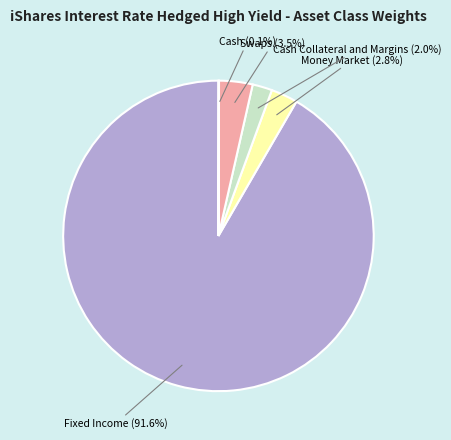

Is there any slice that represents more than half of the pie?

Yes